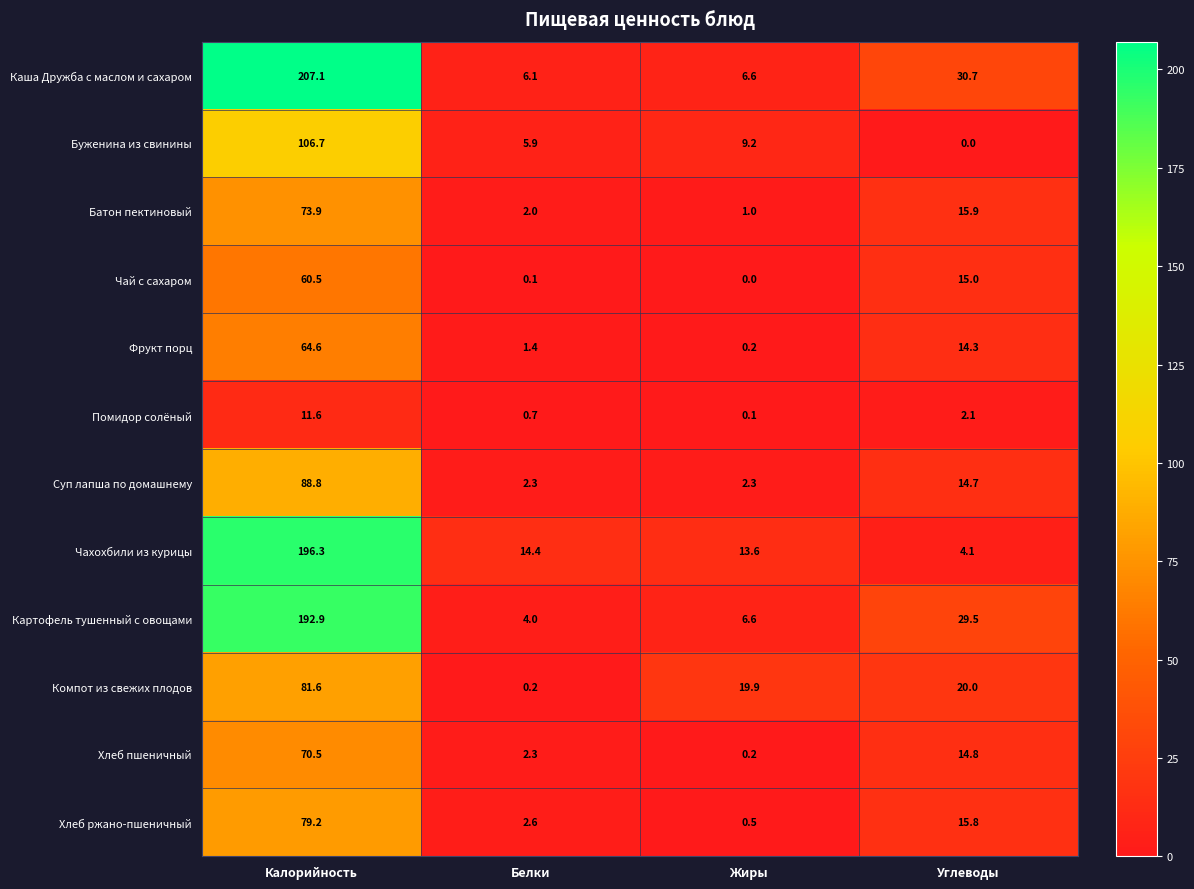

Between Калорийность and Белки, which series saw the biggest shift?

Каша Дружба с маслом и сахаром